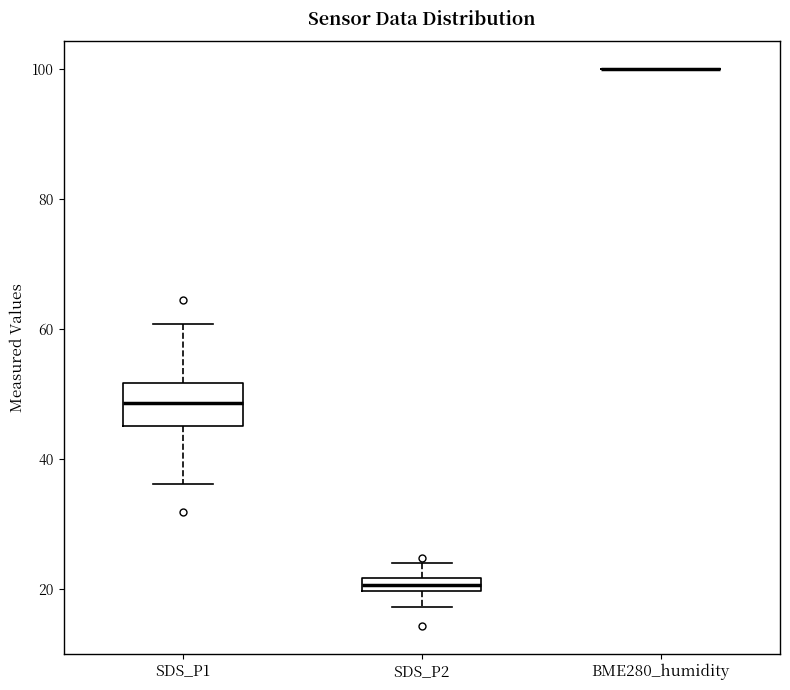

Where does the median line of the box for SDS_P1 sit on the y-axis? The values are not printed on the chart, so give them approximately, as read against the axis.

48